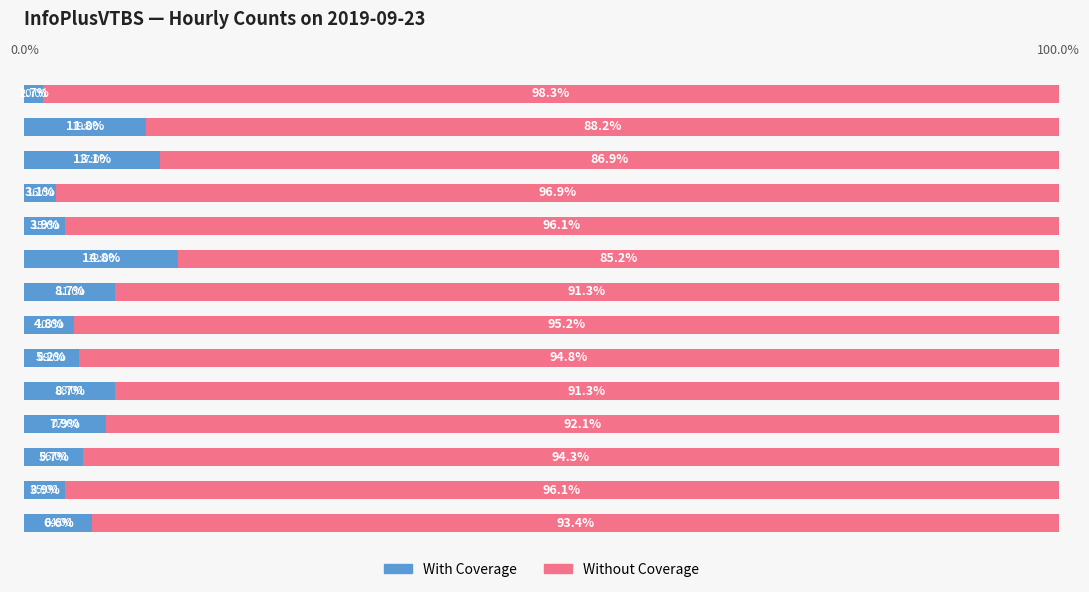

How many bars are there in each group?

2